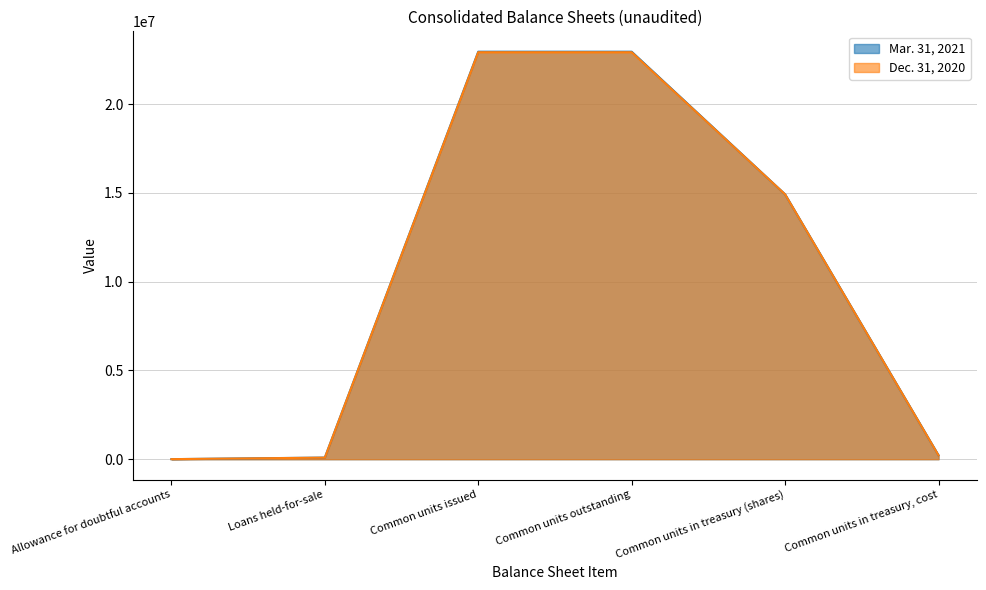

Where does the Dec. 31, 2020 series first go above 14916635?

Common units issued